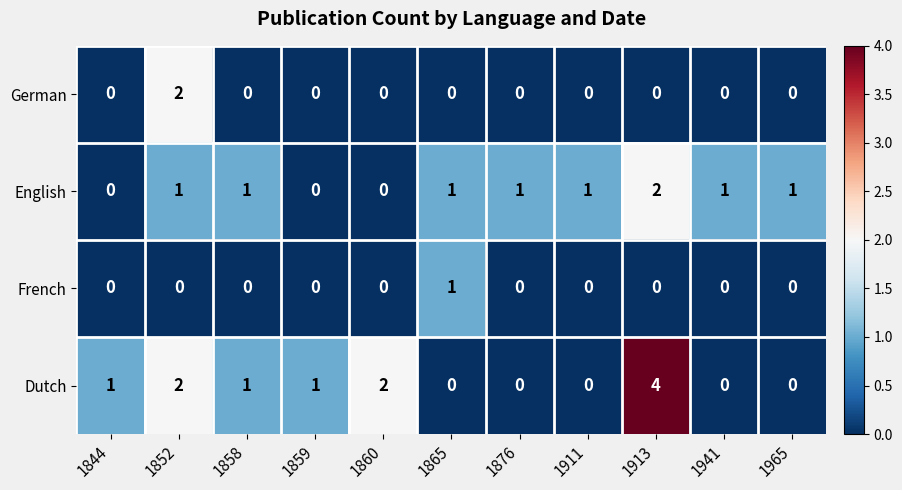

True or false: Dutch has a value of 0 at 1876.

True